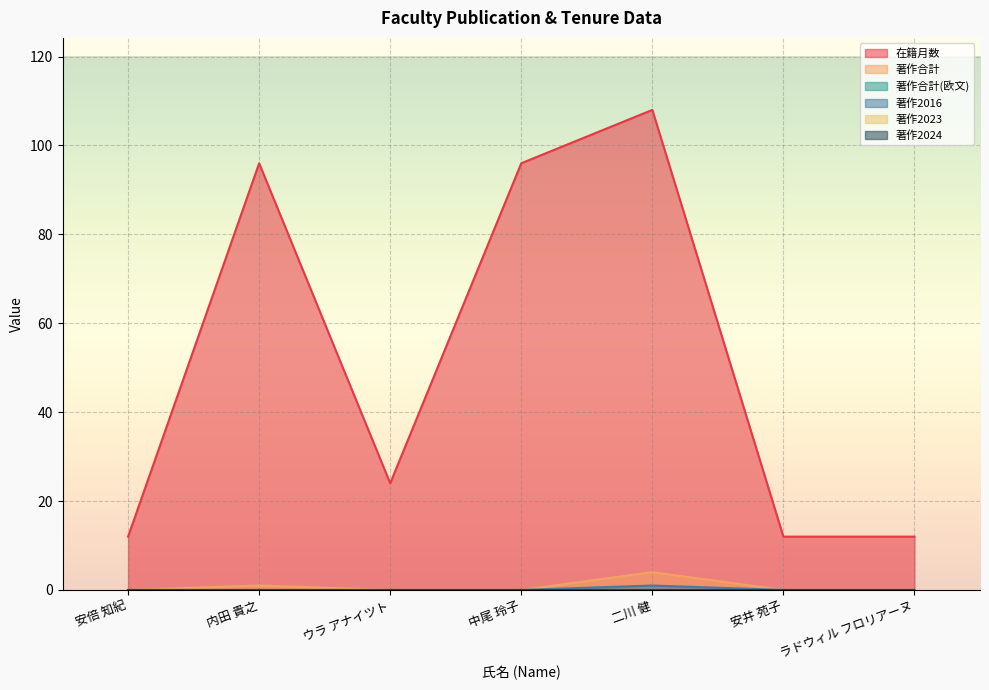

What is the minimum value for 在籍月数?

12